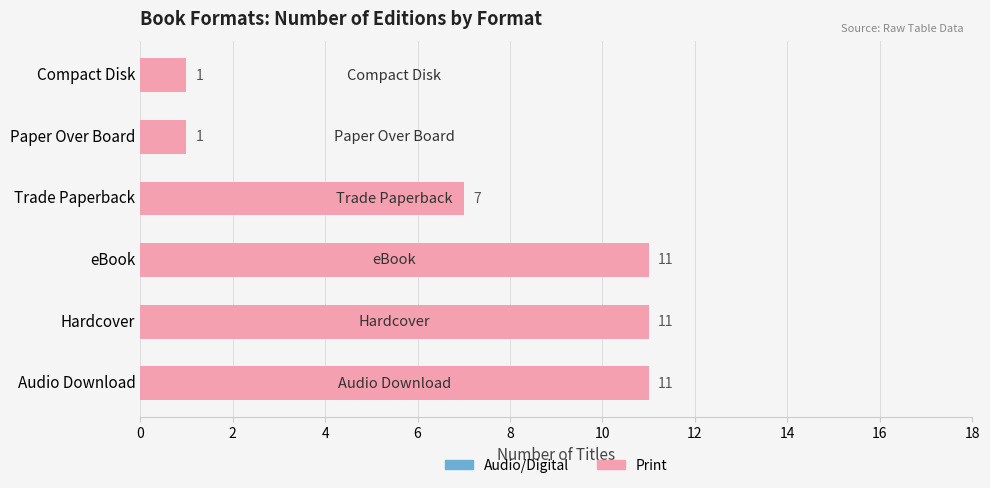

Rank the series by their maximum value, from lowest to highest.

Audio/Digital, Print